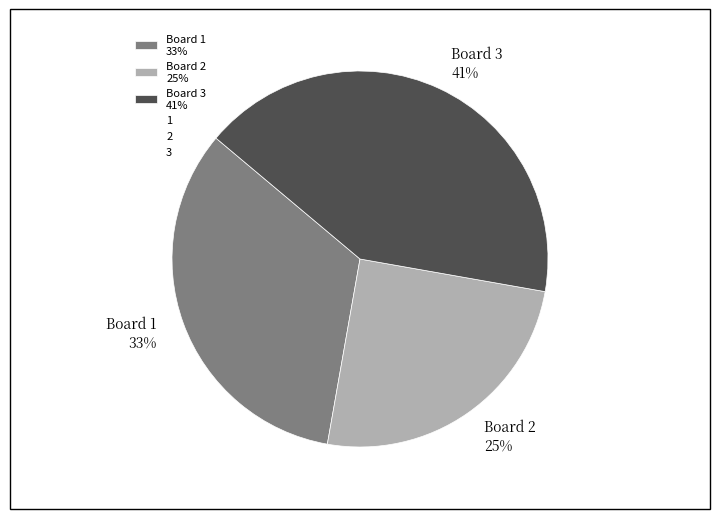

To the nearest percent, what is the difference between the 2 and 1 slice percentages?

8%